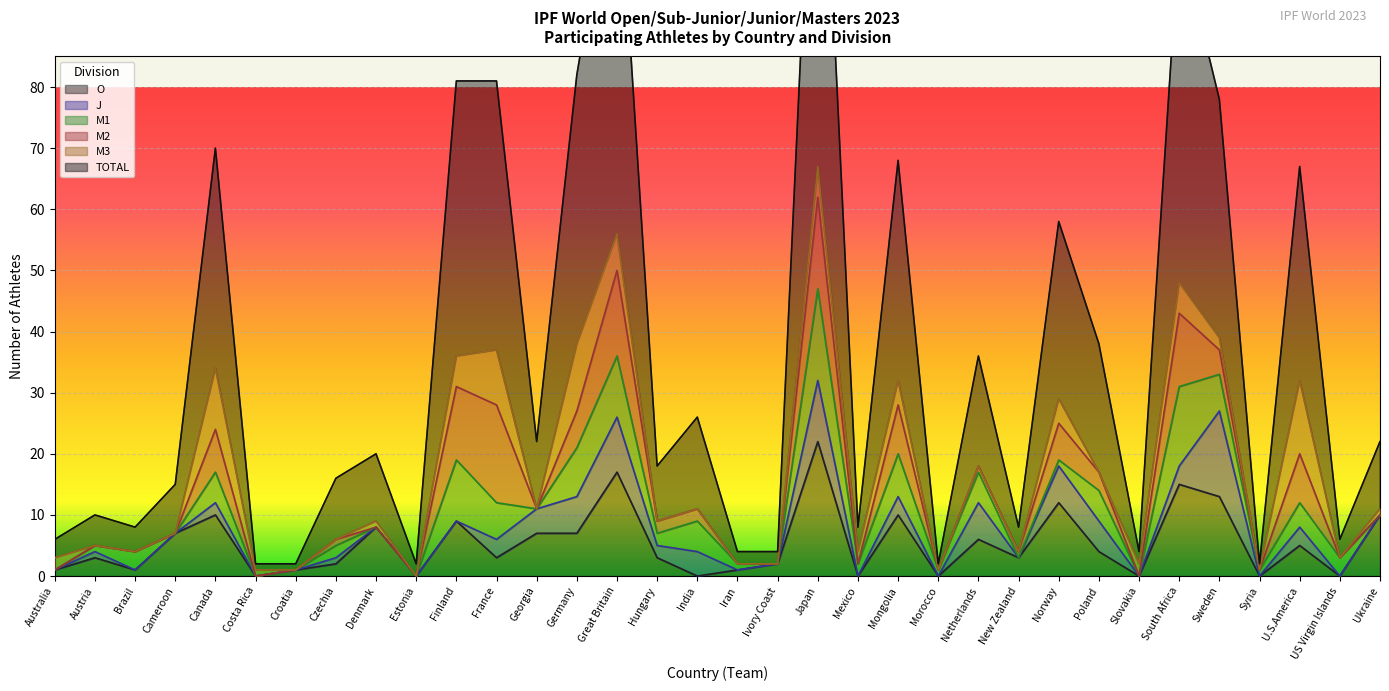

True or false: M3 has a value of 3 at Australia.

False